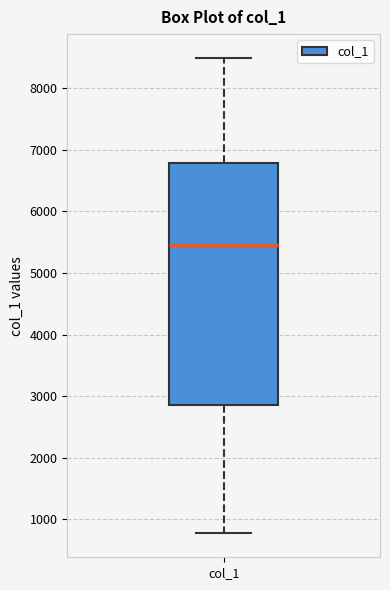

Where is the upper edge of the box for col_1 on the y-axis? The values are not printed on the chart, so give them approximately, as read against the axis.

6800